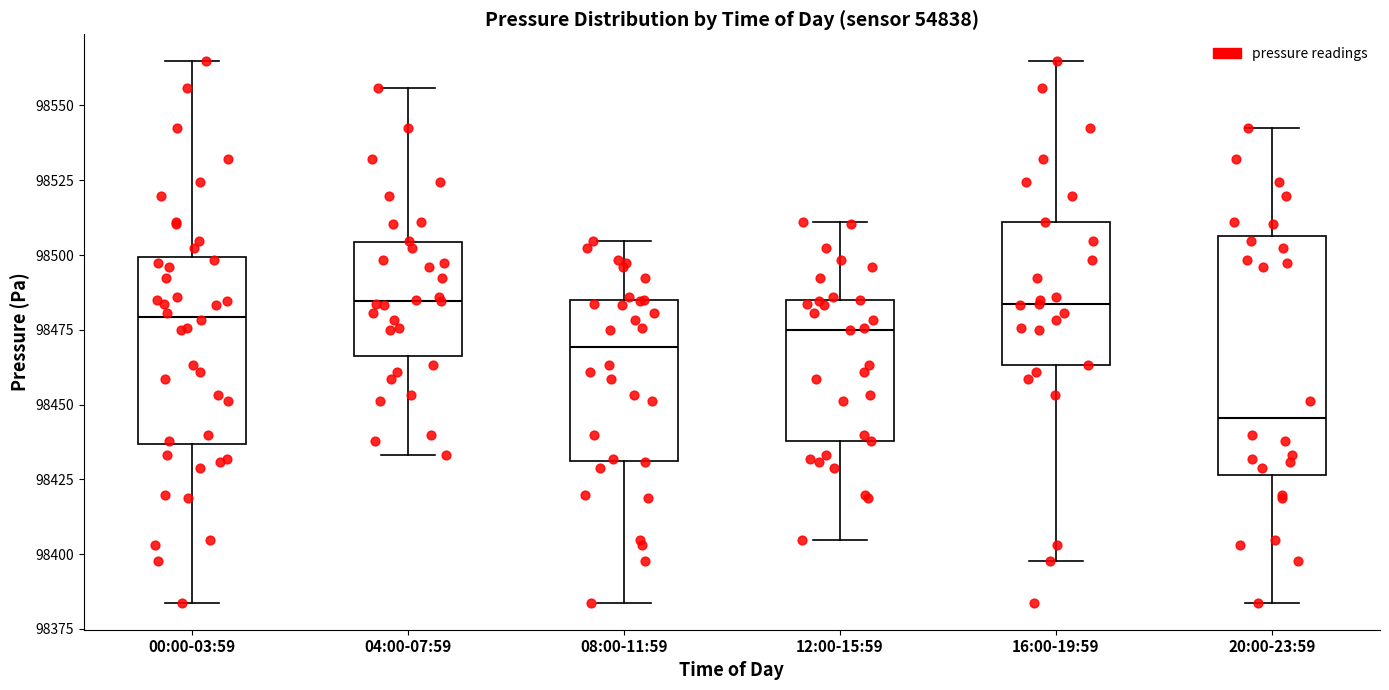

Reading left to right, read every box against the y-axis: the position of its median line, the range the box covers, and the ends of its whiskers. The values are not printed on the chart, so give them approximately, as read against the axis.

00:00-03:59: median 98480, box 98435 to 98500, whiskers 98385 to 98565
04:00-07:59: median 98485, box 98465 to 98505, whiskers 98435 to 98555
08:00-11:59: median 98470, box 98430 to 98485, whiskers 98385 to 98505
12:00-15:59: median 98475, box 98440 to 98485, whiskers 98405 to 98510
16:00-19:59: median 98485, box 98465 to 98510, whiskers 98400 to 98565
20:00-23:59: median 98445, box 98425 to 98505, whiskers 98385 to 98540